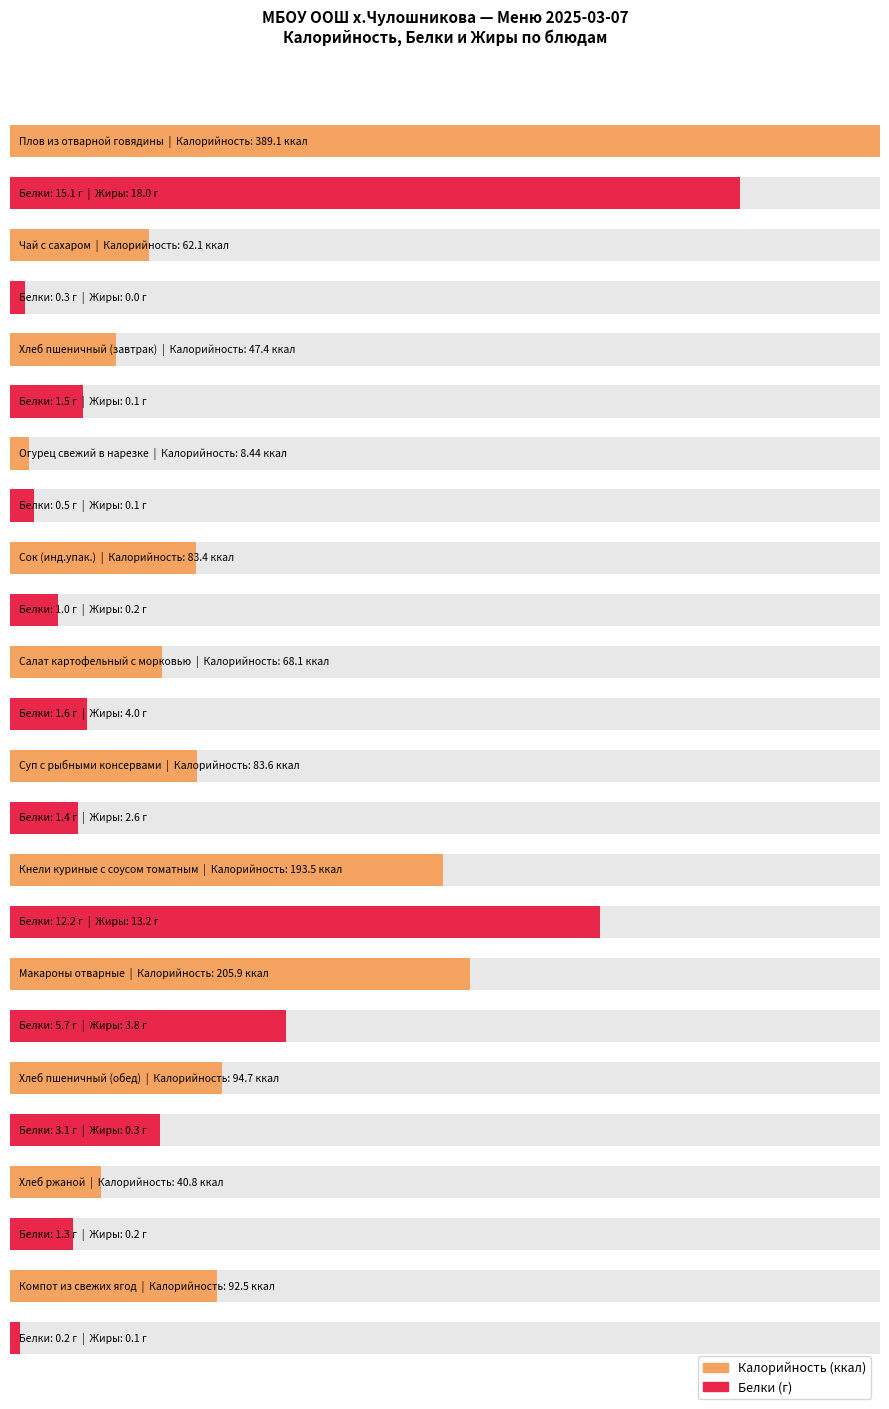

What is the label of the 2nd bar from the left?

Чай с сахаром